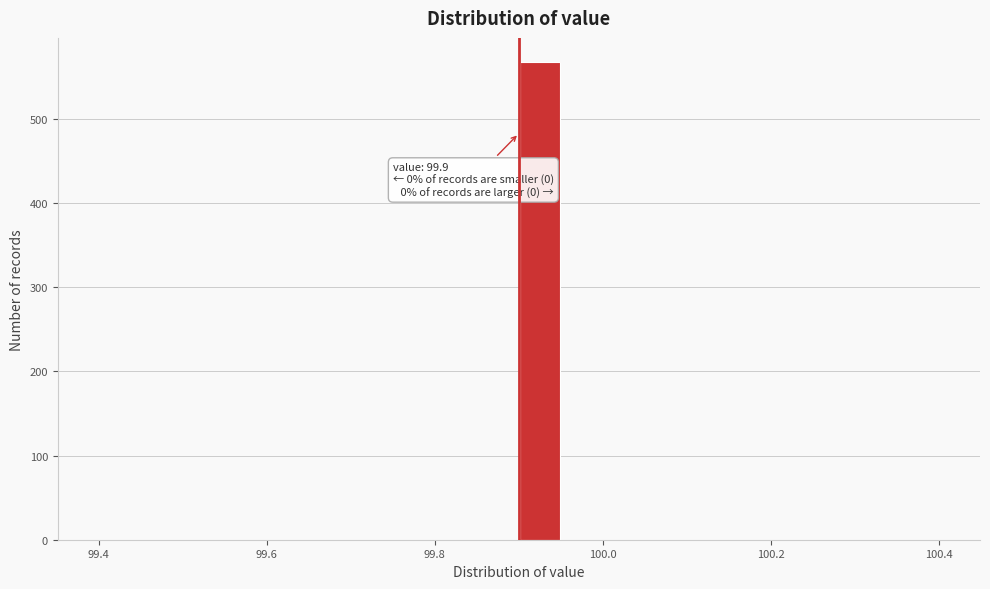

Read against the x-axis, roughly where is the centre of the tallest bar?

99.92